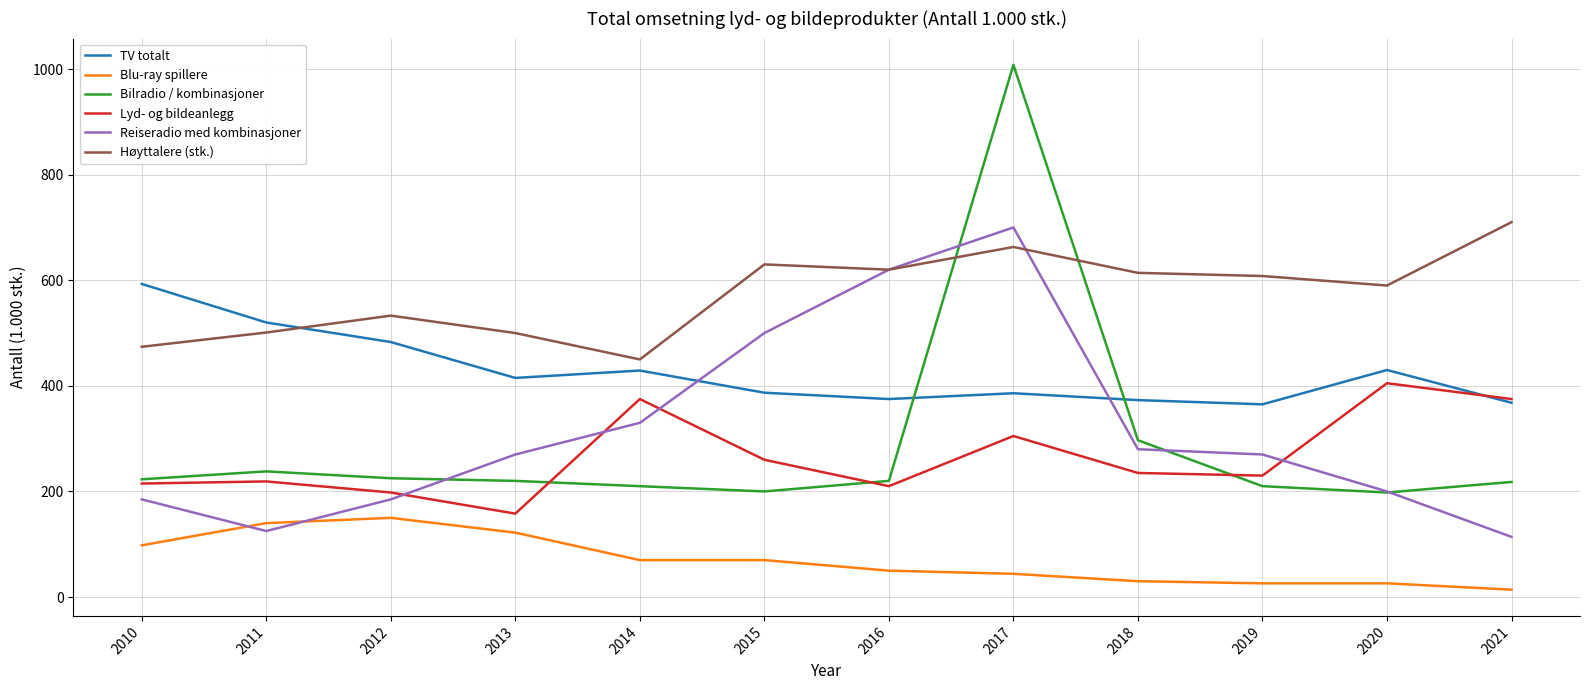

Between 2015 and 2021, which series saw the biggest shift?

Reiseradio med kombinasjoner